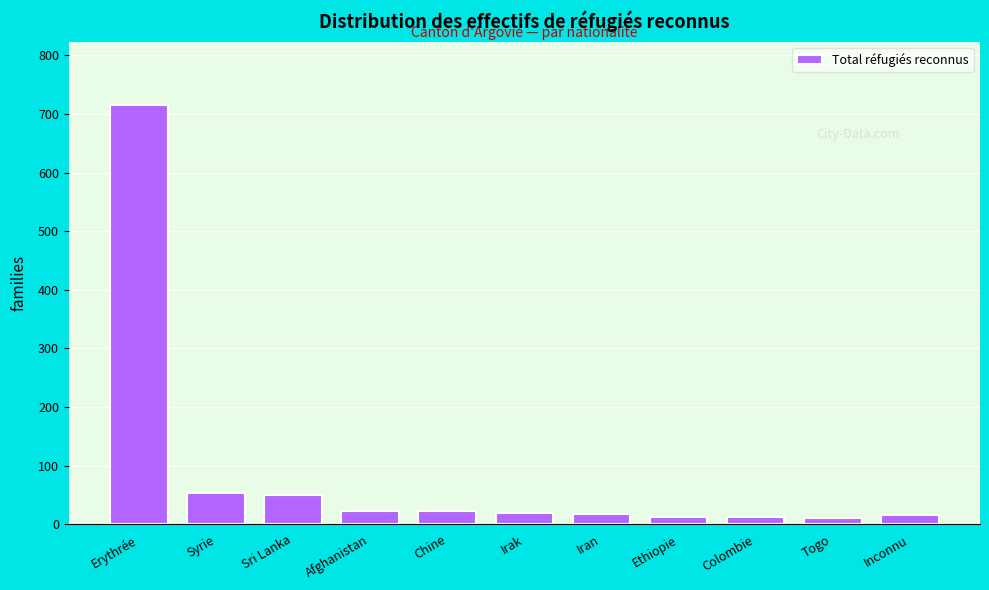

Is it true that the value at Erythrée is 209?

False